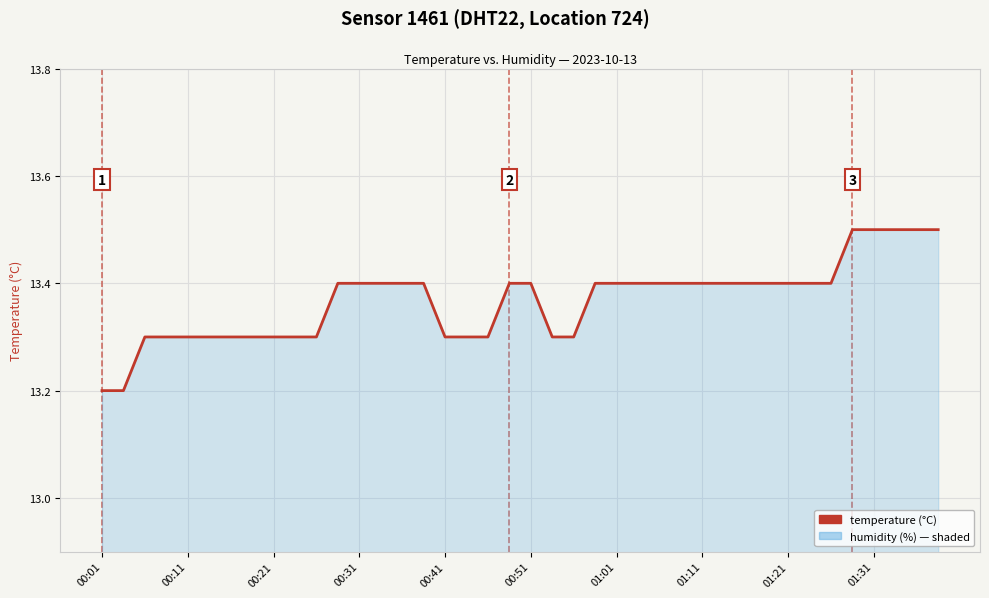

At which category does the chart reach its minimum across all series?

00:01